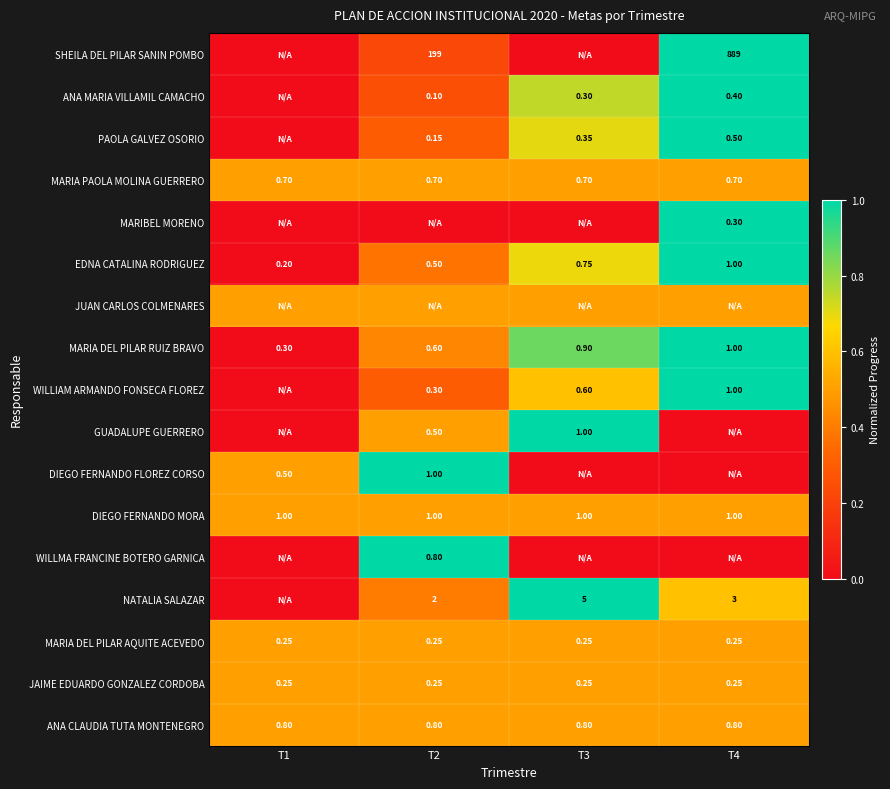

What value does the GUADALUPE GUERRERO series have at T2?

0.5